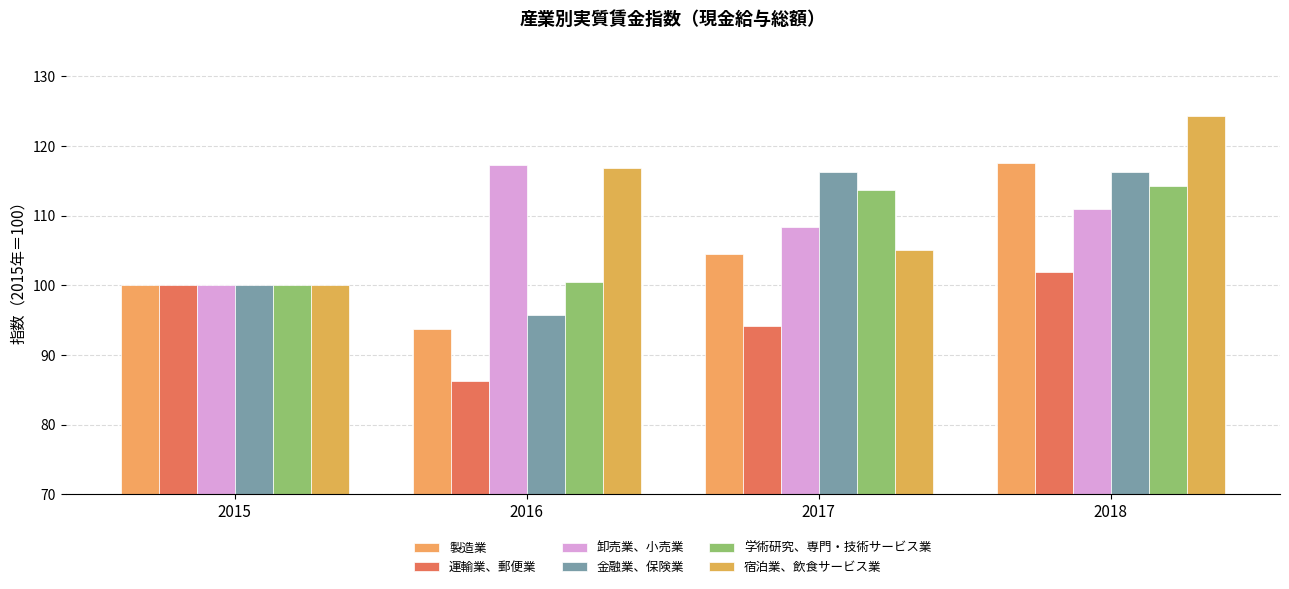

Between 2015 and 2017, which series saw the biggest shift?

金融業、保険業